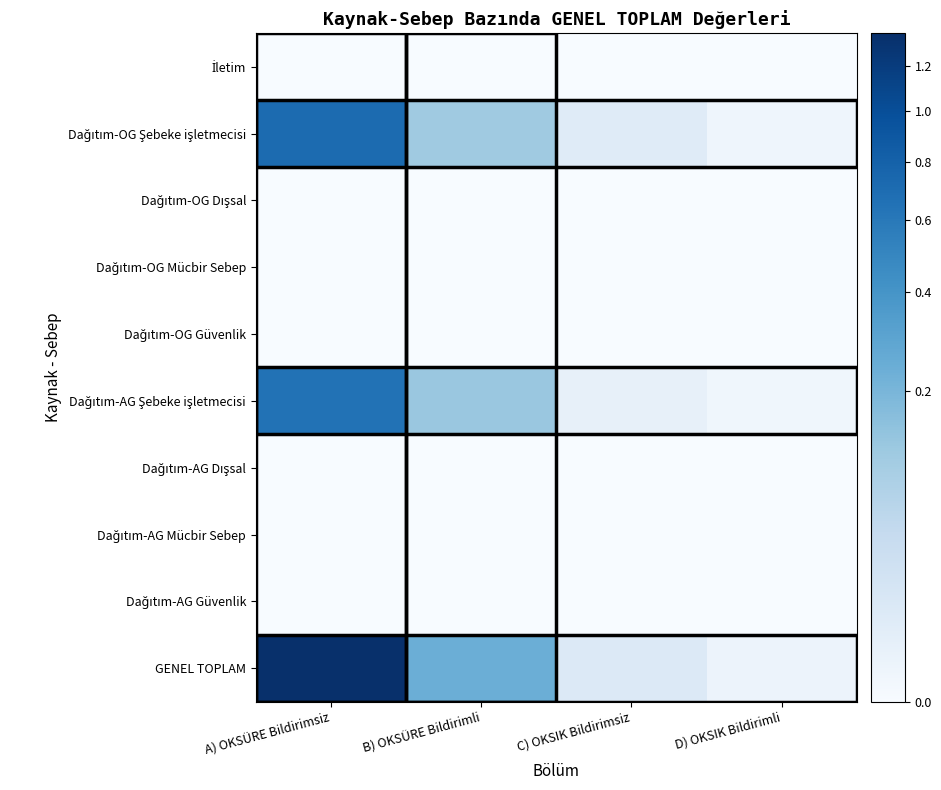

What is the spread (max minus min) of values at B) OKSÜRE Bildirimli?

0.2